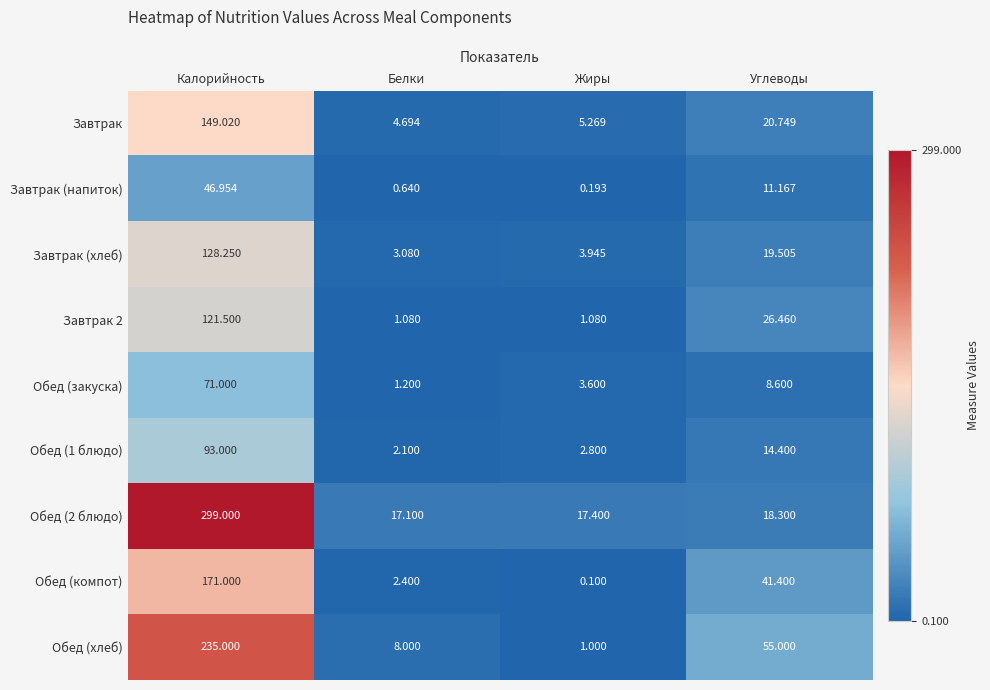

Which category has the highest value in the Обед (компот) series?

Калорийность